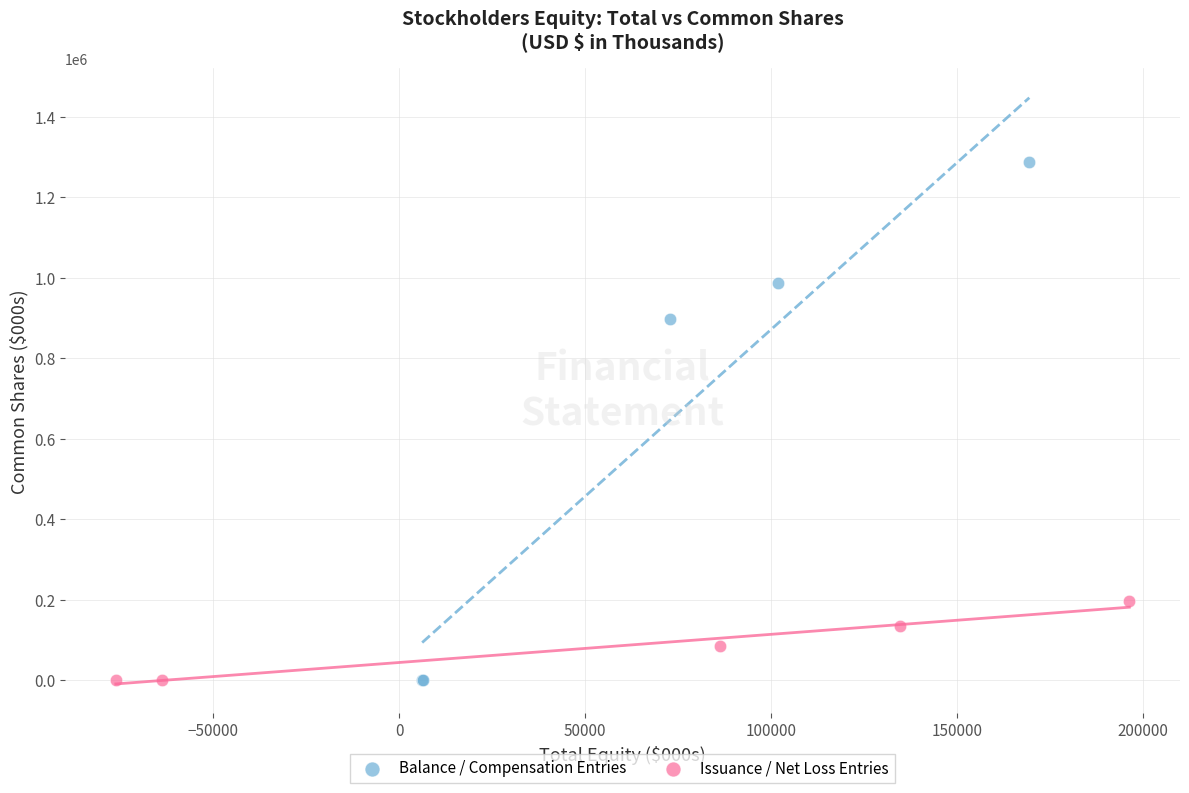

Which series reaches the maximum Y coordinate?

Balance / Compensation Entries